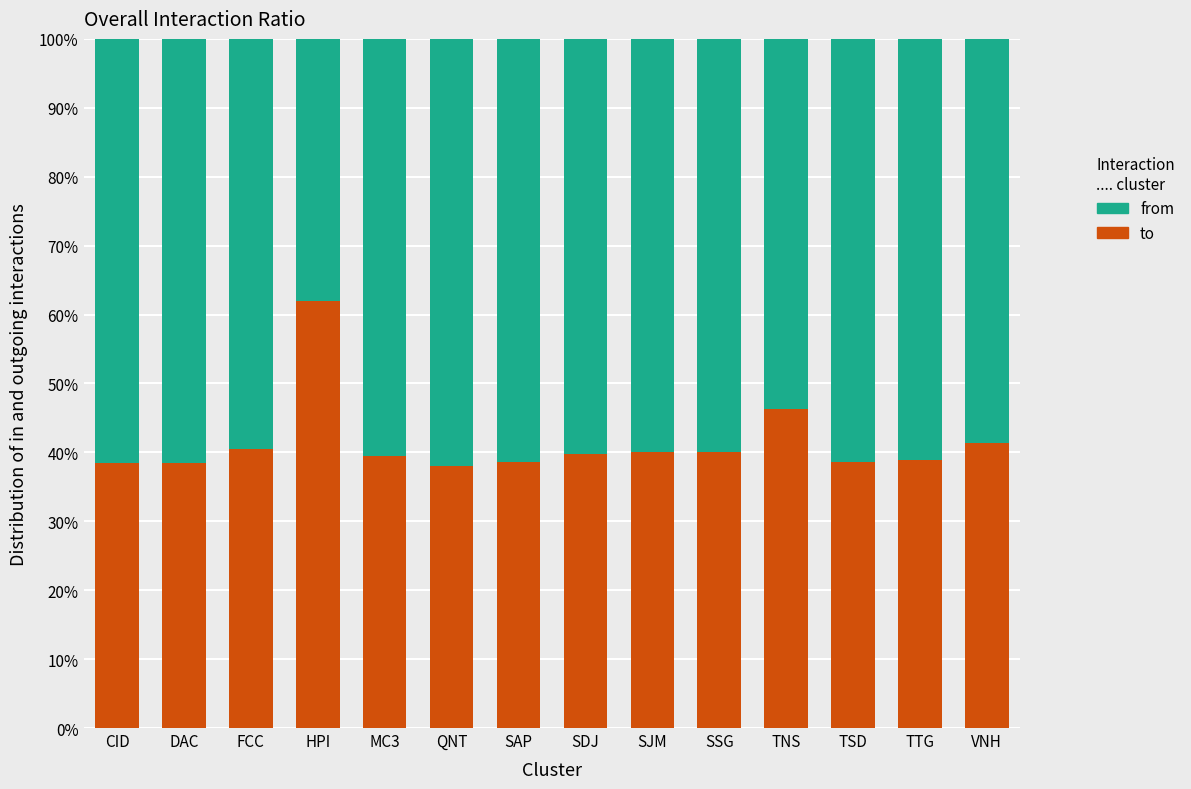

Are the bars horizontal?

No